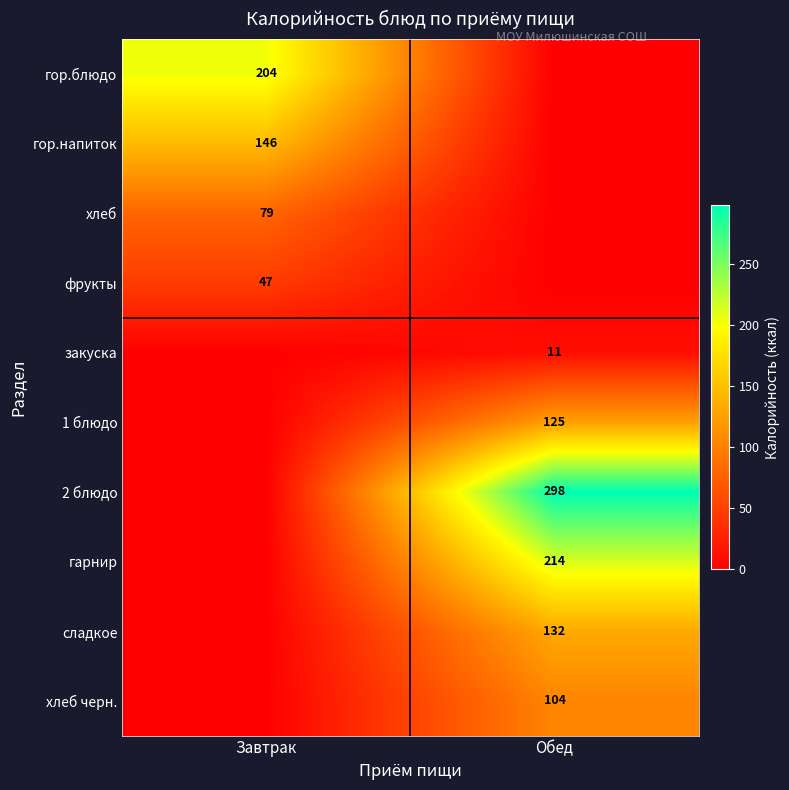

True or false: хлеб черн. has a value of 104 at Обед.

True